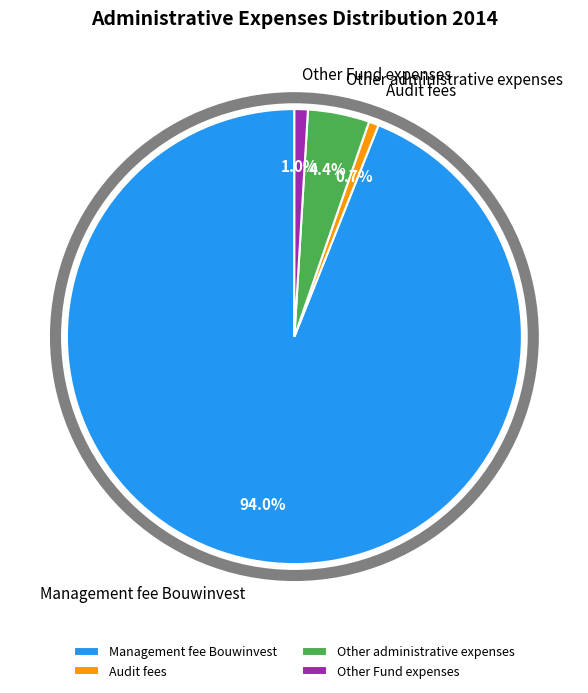

Is Management fee Bouwinvest the majority of the pie?

Yes